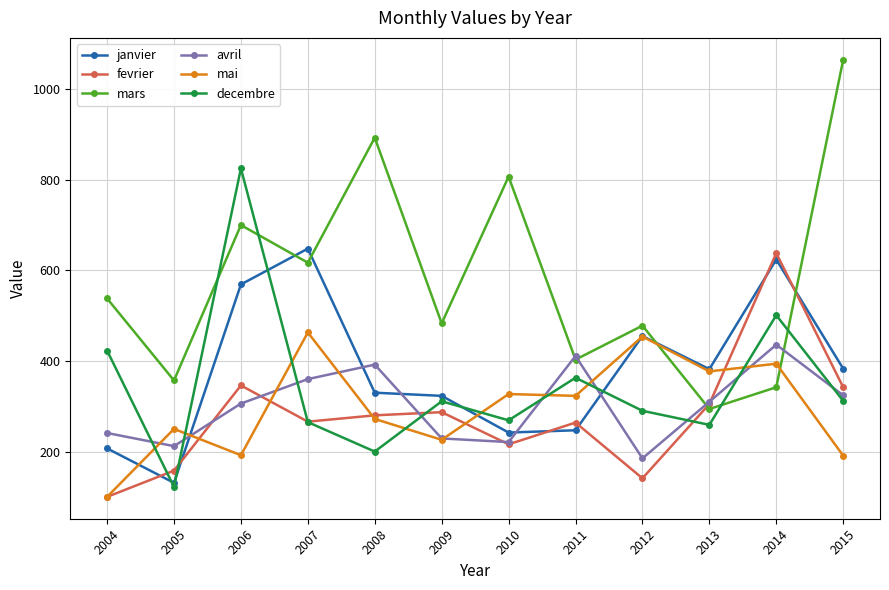

How many values in the mai series are below 323?

6